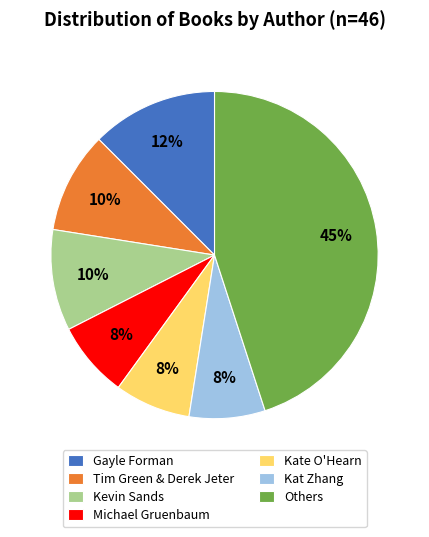

Which slice is the largest?

Others